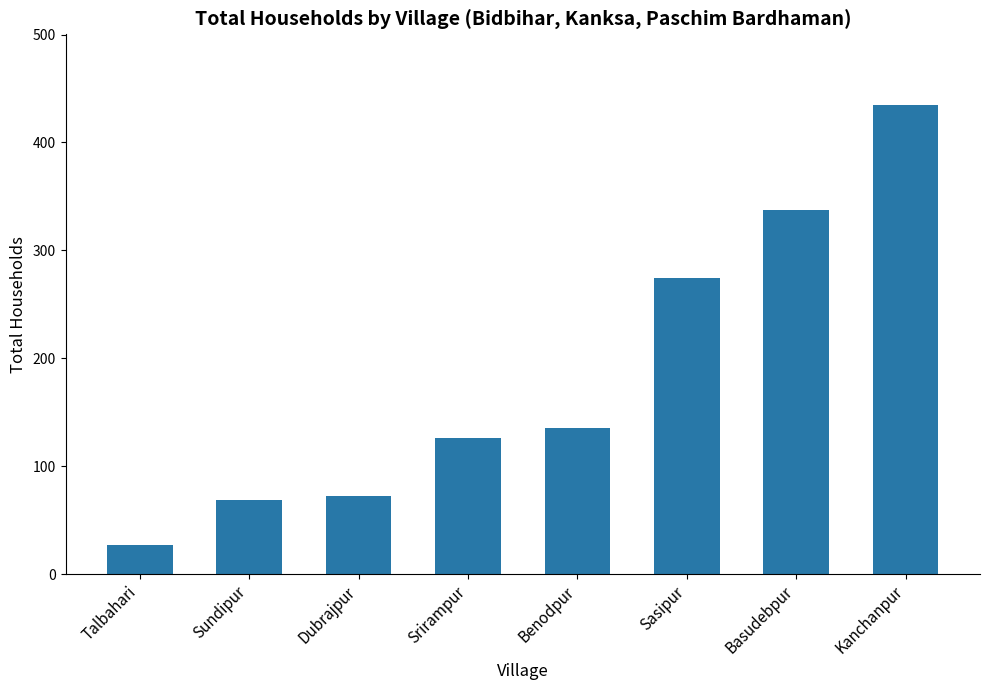

What is the value of the 6th bar from the left?

274